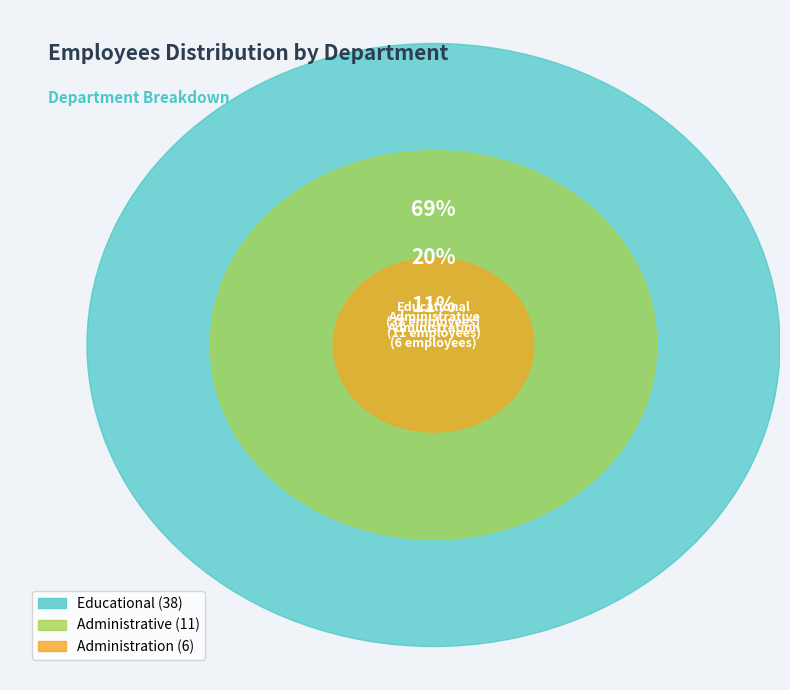

How much of the chart is everything except Administration?

89.1%